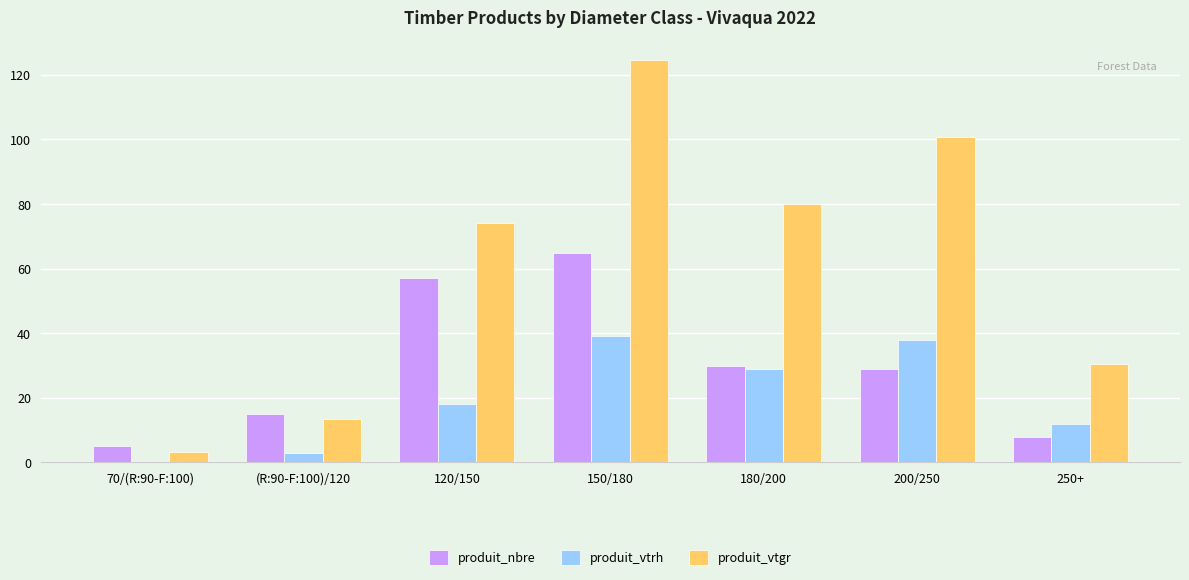

Reading left to right, what are all the values shown in this chart?

produit_nbre: 70/(R:90-F:100)=5.0	(R:90-F:100)/120=15.0	120/150=57.0	150/180=65.0	180/200=30.0	200/250=29.0	250+=8.0
produit_vtrh: 70/(R:90-F:100)=0.0	(R:90-F:100)/120=3.0	120/150=18.0	150/180=39.0	180/200=29.0	200/250=38.0	250+=12.0
produit_vtgr: 70/(R:90-F:100)=3.2	(R:90-F:100)/120=13.5	120/150=74.0	150/180=124.5	180/200=80.0	200/250=100.7	250+=30.6